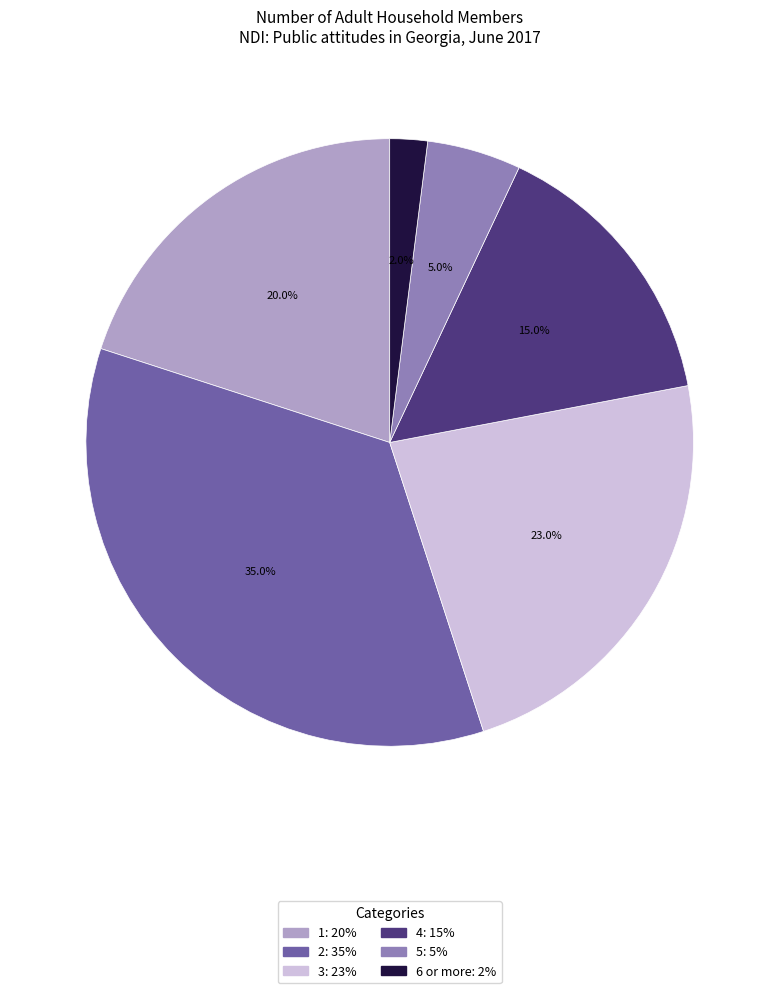

How many slices are in this pie chart?

6